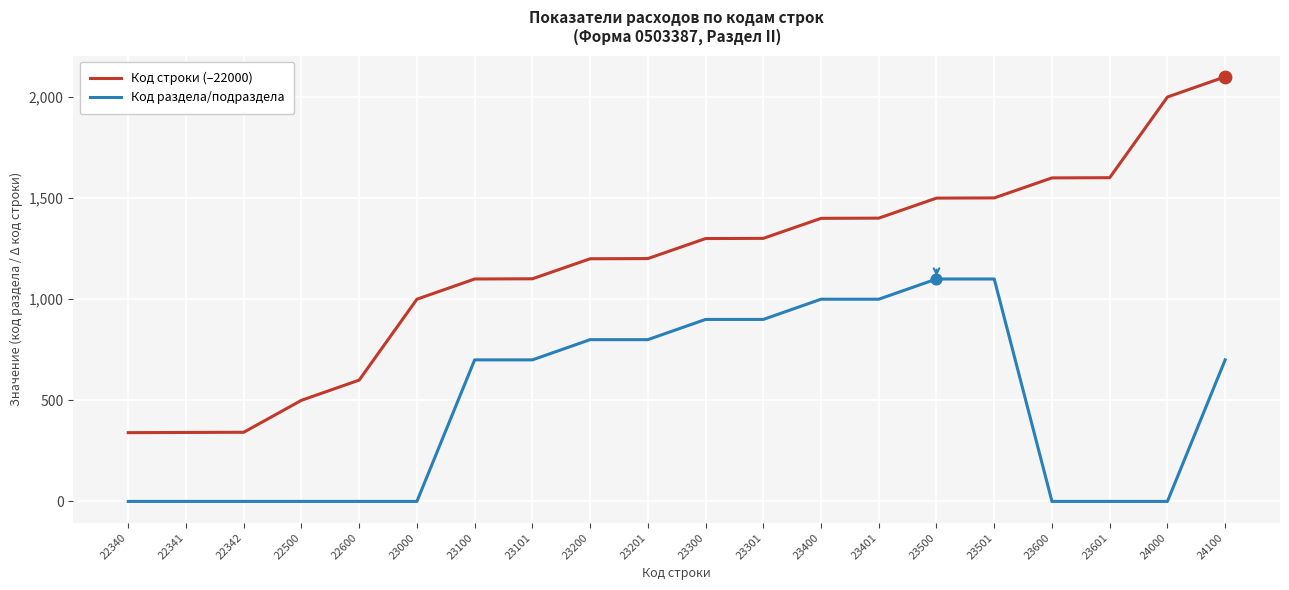

Which series has the largest total across all categories?

Код строки (–22000)